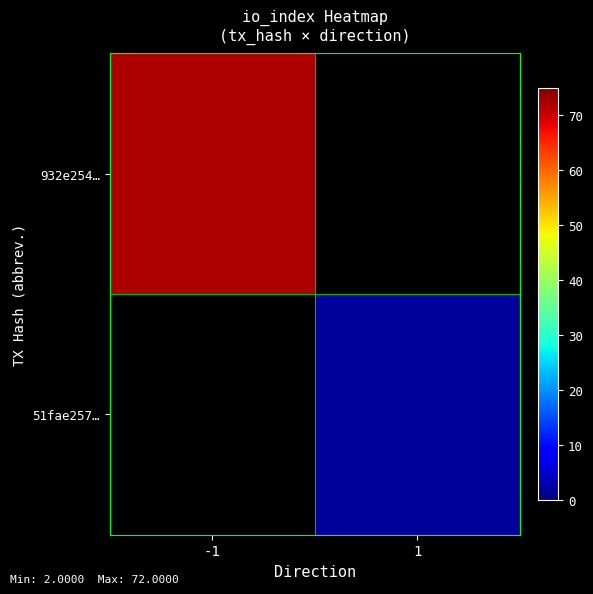

At how many categories does at least one series exceed 49?

1